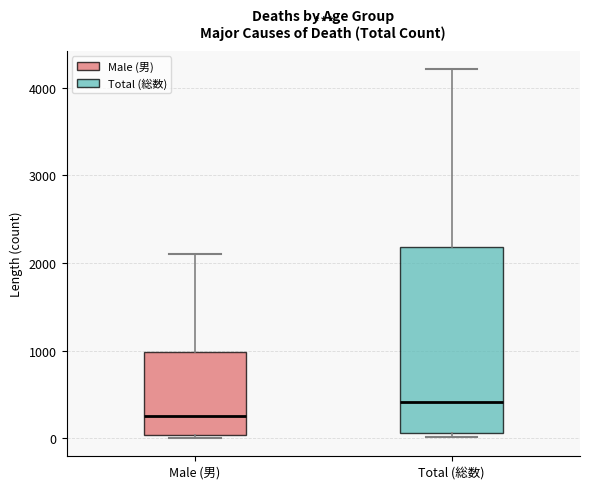

Reading left to right, transcribe this box plot: for each box, give where its median line is, the range the box spans, and where its two whiskers end, as read against the y-axis. The values are not printed on the chart, so give them approximately, as read against the axis.

Male (男): median 300, box 0 to 1000, whiskers 0 (just below the box's lower edge) to 2100
Total (総数): median 400, box 100 to 2200, whiskers 0 to 4200